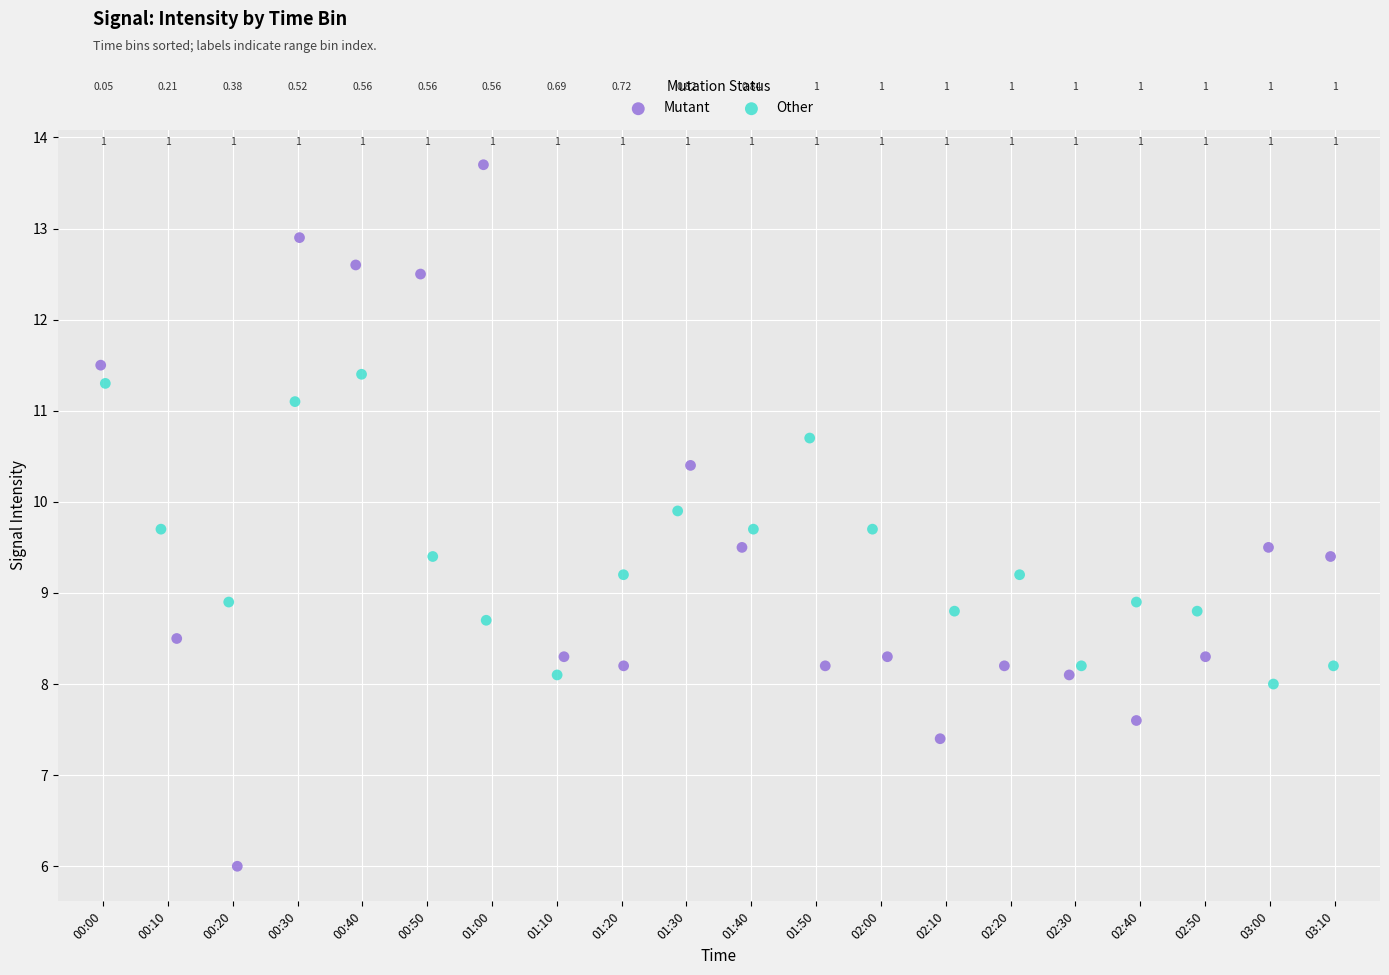

Which series reaches the maximum Y coordinate?

Mutant